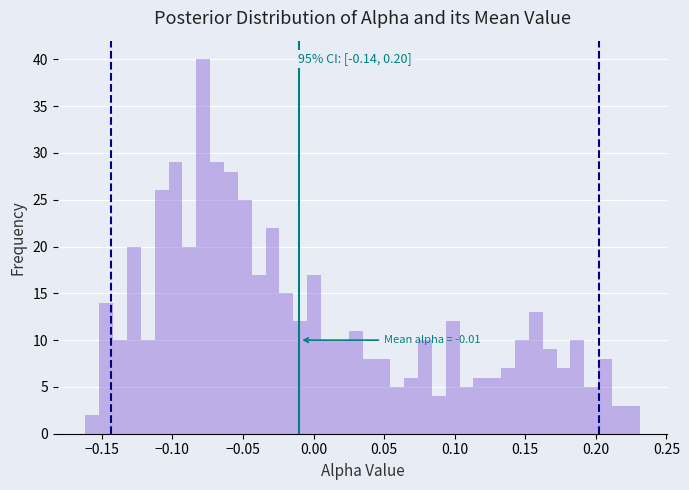

Read against the x-axis, roughly where is the centre of the tallest bar?

-0.080